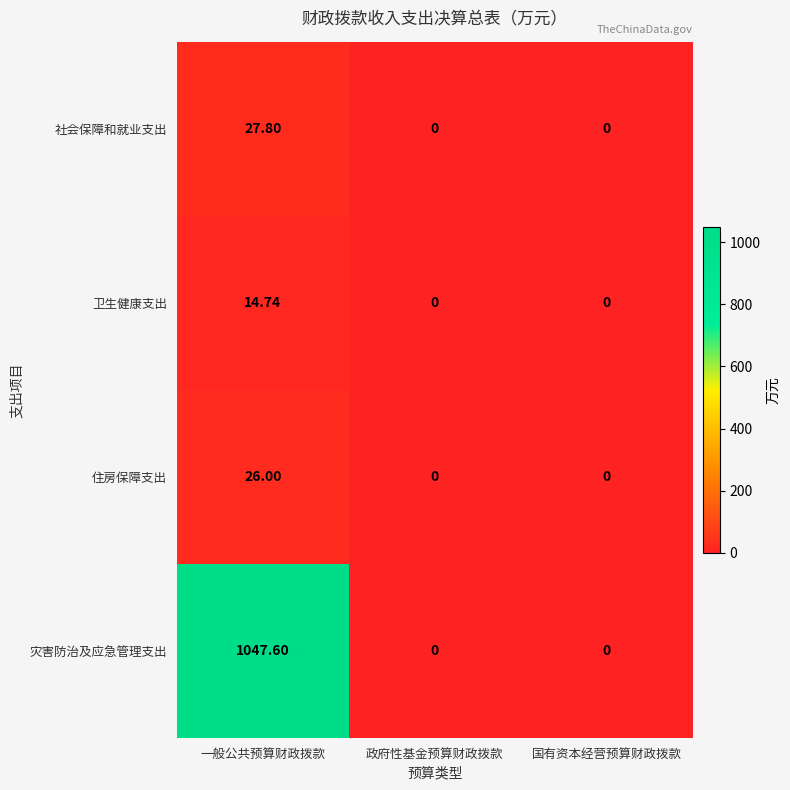

Which series has the largest total across all categories?

灾害防治及应急管理支出